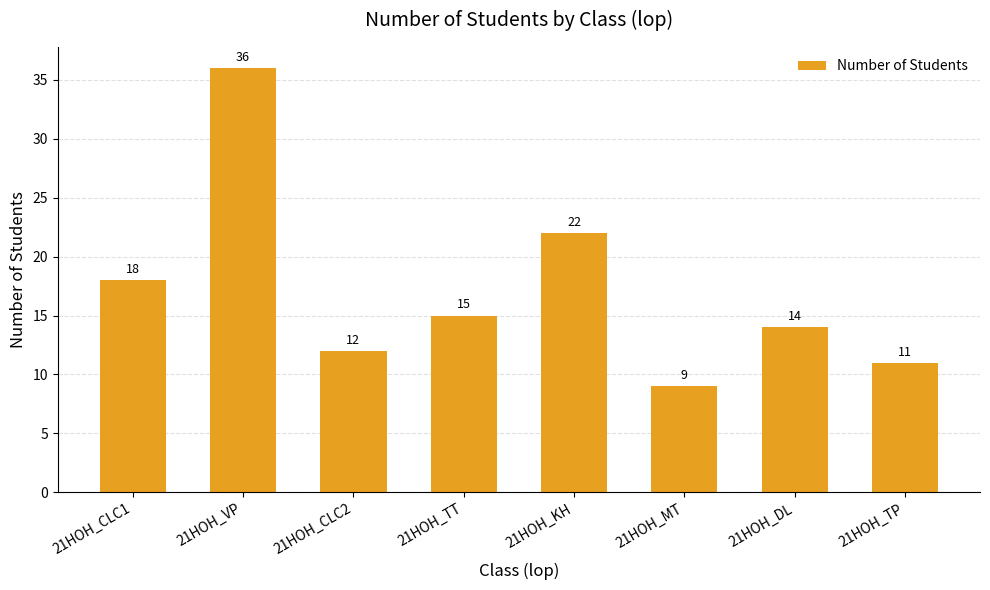

Which label corresponds to the largest value in the chart?

21HOH_VP